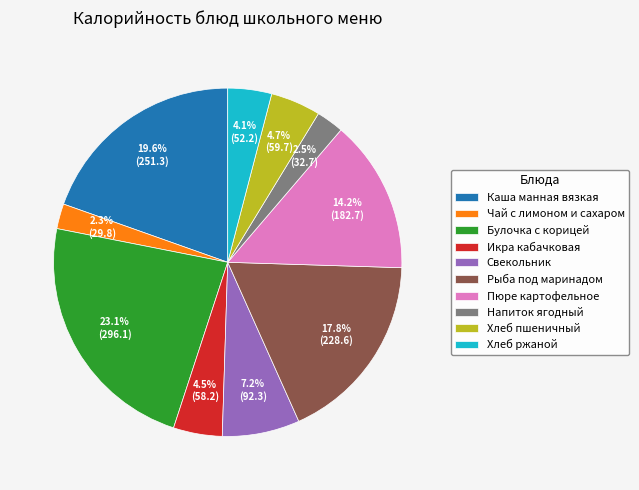

Does Икра кабачковая account for over 50% of the chart?

No